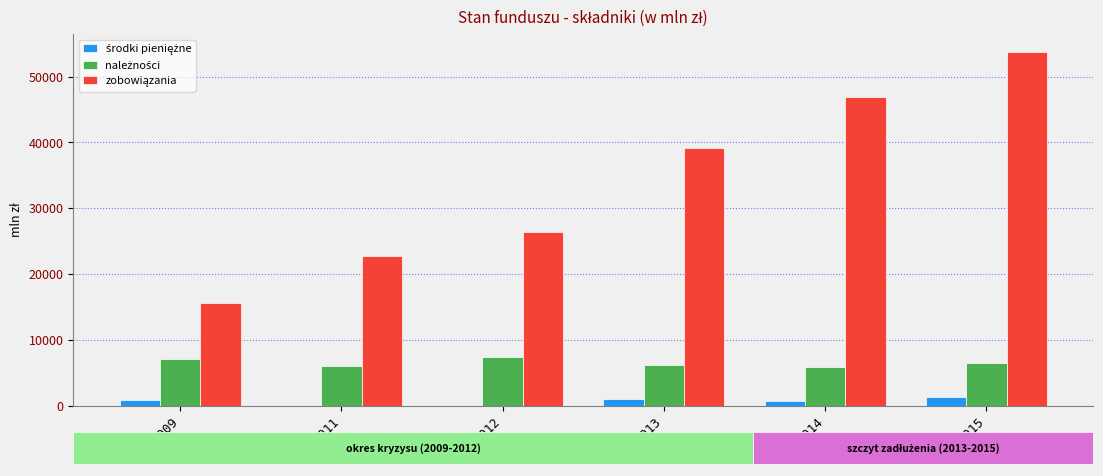

Rank the series by their maximum value, from lowest to highest.

środki pieniężne, należności, zobowiązania